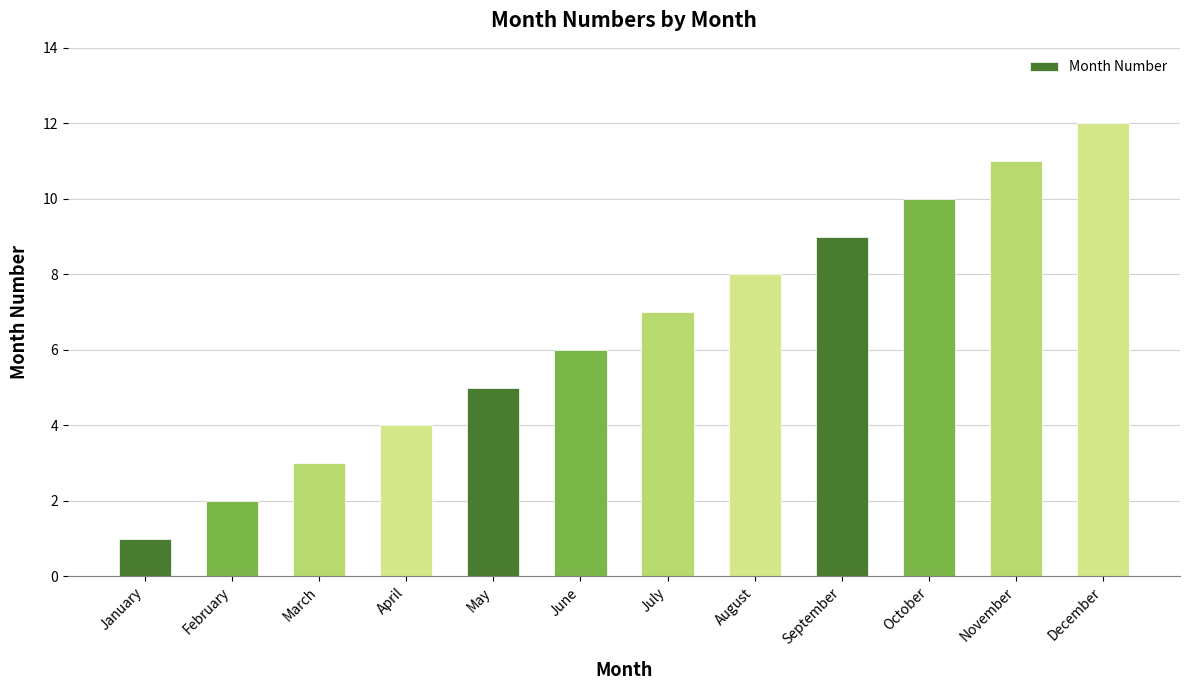

How many data points are less than 7?

6